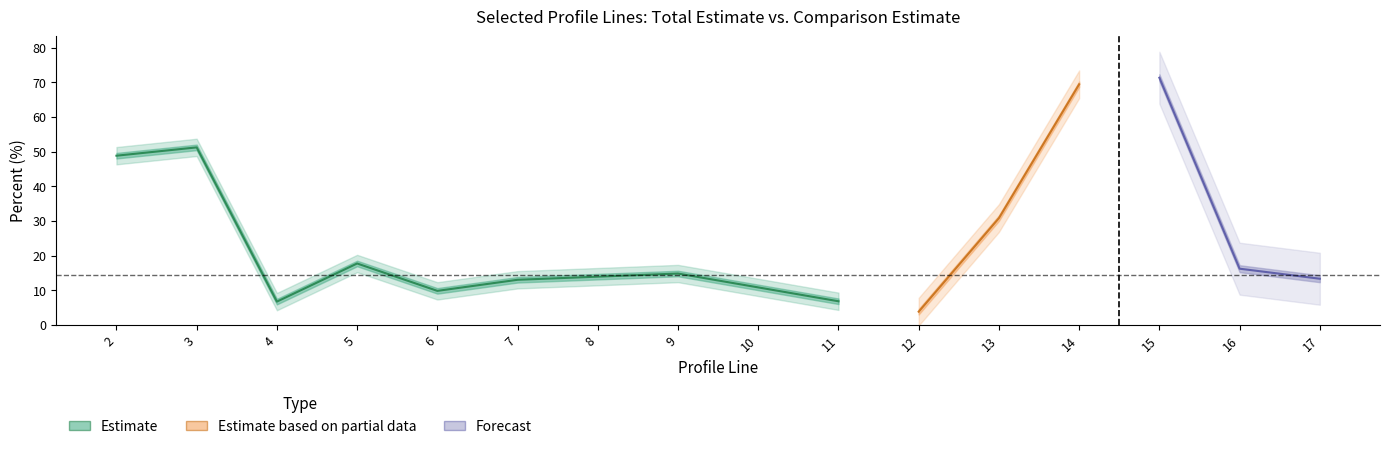

True or false: cest has more than 2 interior local peaks.

True